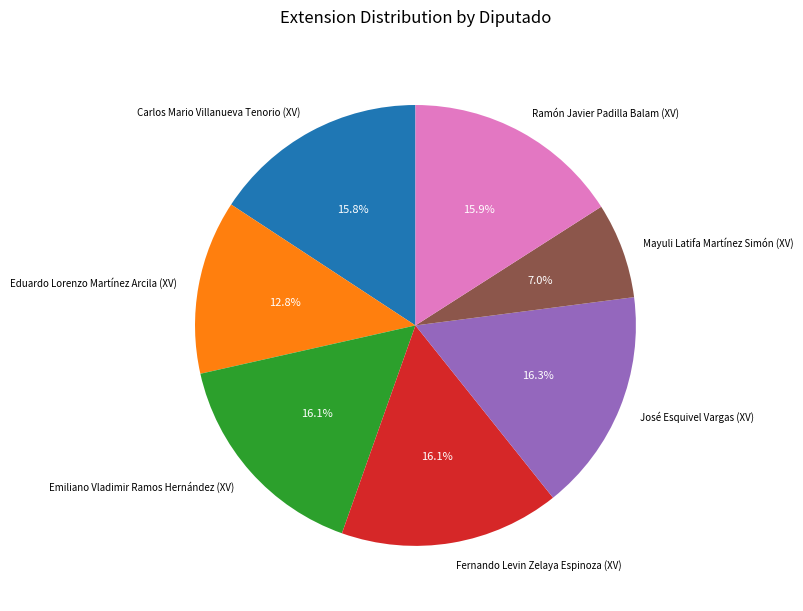

To the nearest percent, what is the difference between the largest and smallest slice percentages?

9%